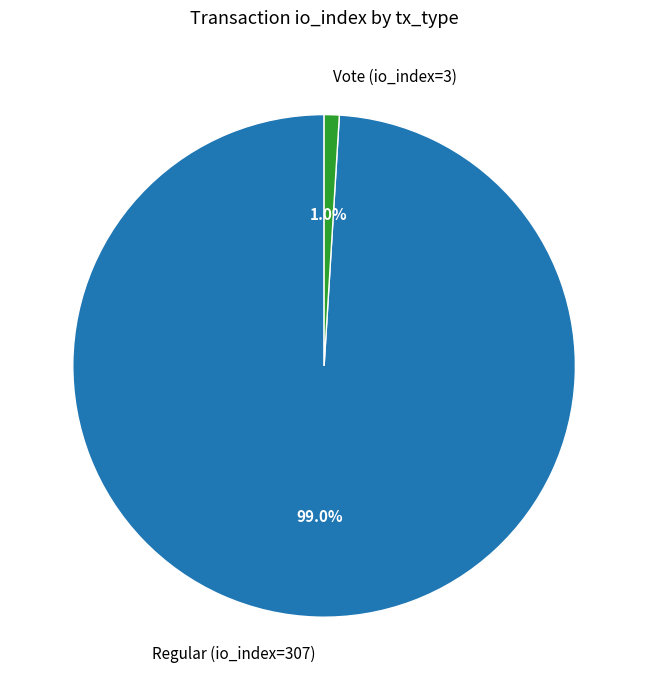

What portion of the pie excludes Regular (io_index=307)?

1.0%